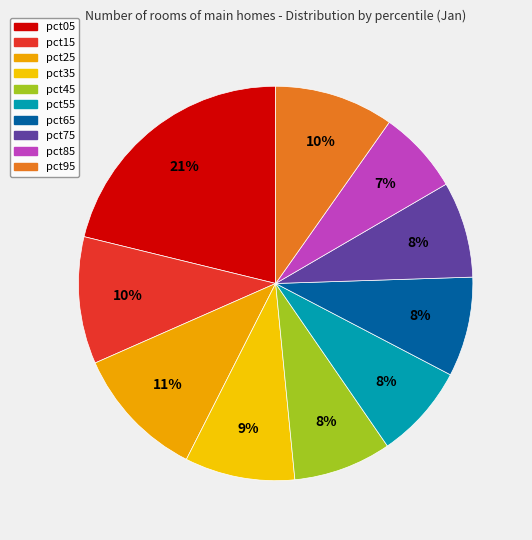

How many slices are in this pie chart?

10